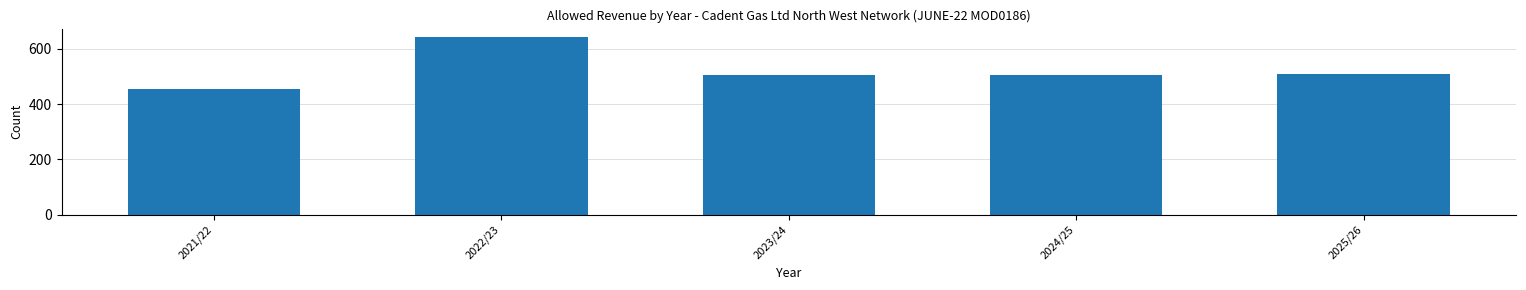

Which label corresponds to the largest value in the chart?

2022/23